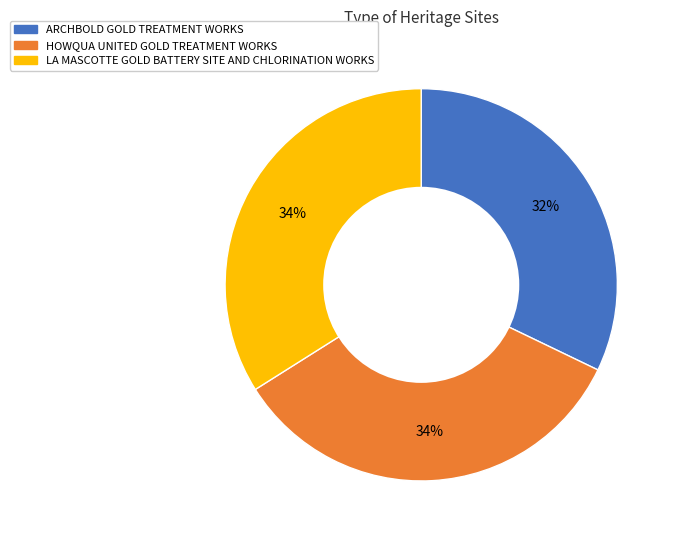

Is it true that LA MASCOTTE GOLD BATTERY SITE AND CHLORINATION WORKS is 34% of the pie?

True